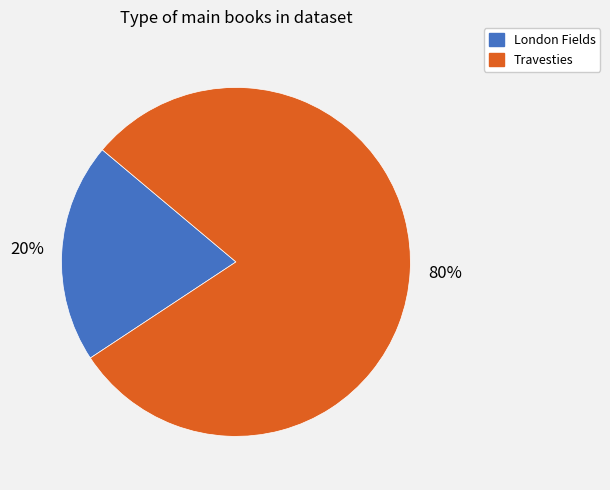

What percentage is the London Fields slice, to the nearest percent?

20%